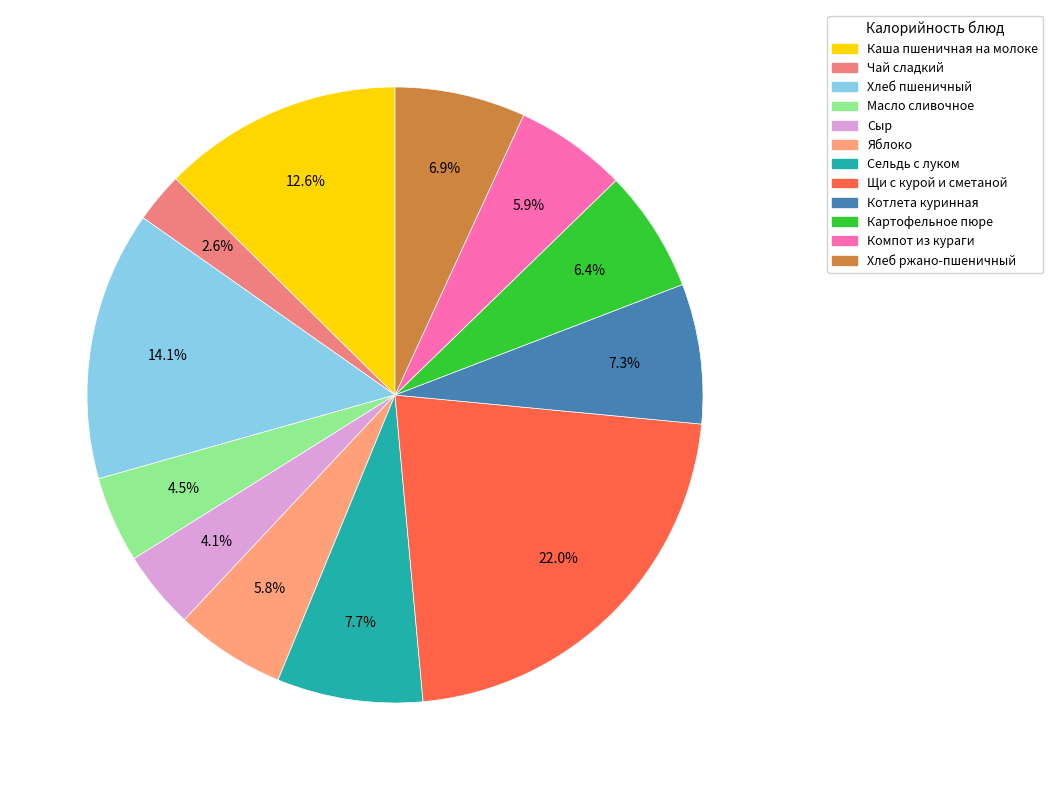

To the nearest percent, what is the difference between the Сельдь с луком and Хлеб пшеничный slice percentages?

6%